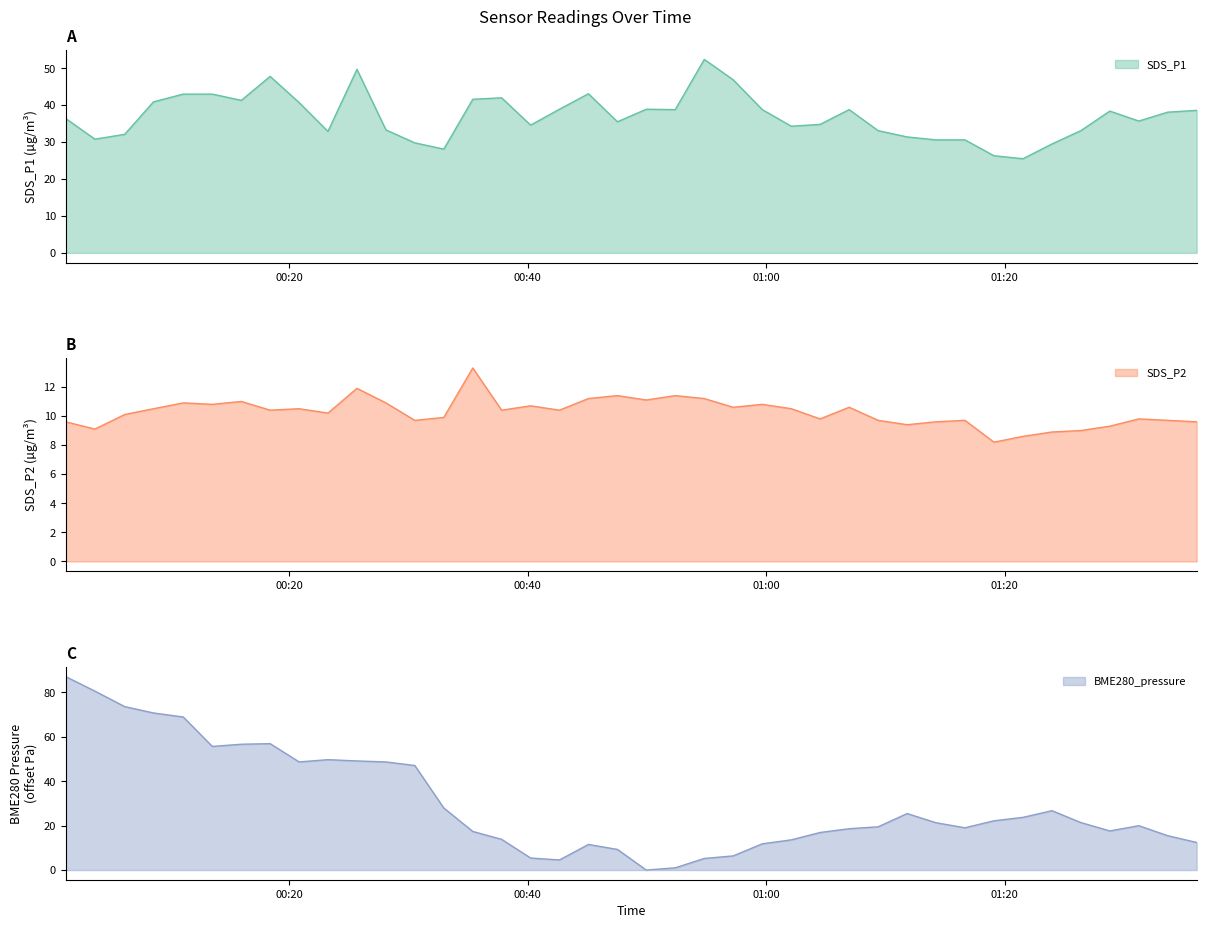

What is the spread (max minus min) of values at 2023/12/14 00:23:14?

39.5